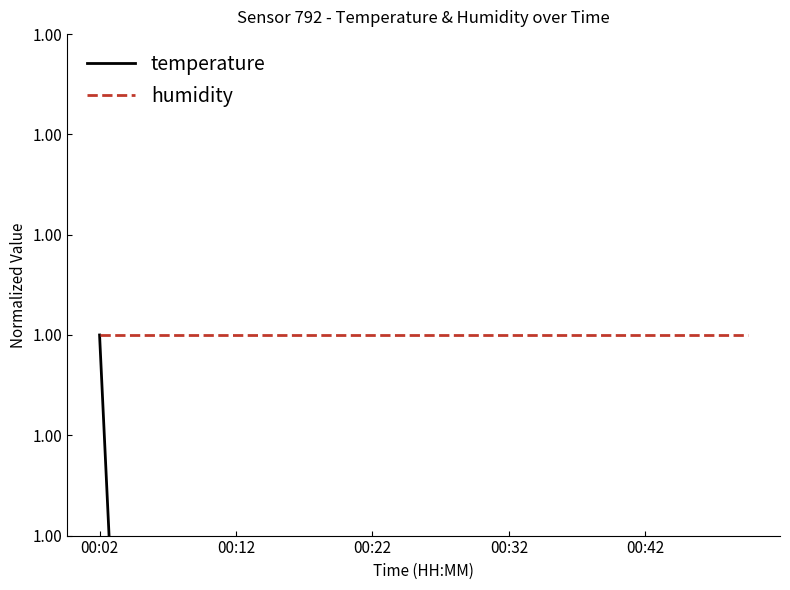

True or false: humidity and temperature intersect in this chart.

False